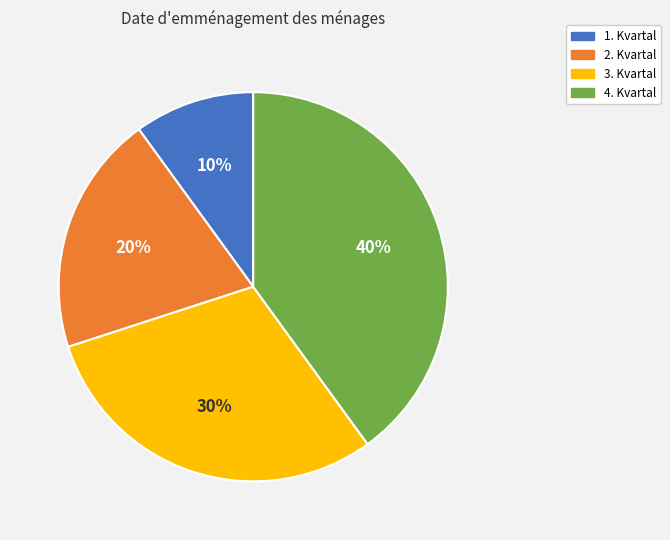

Is it true that 1. Kvartal is 10% of the pie?

True